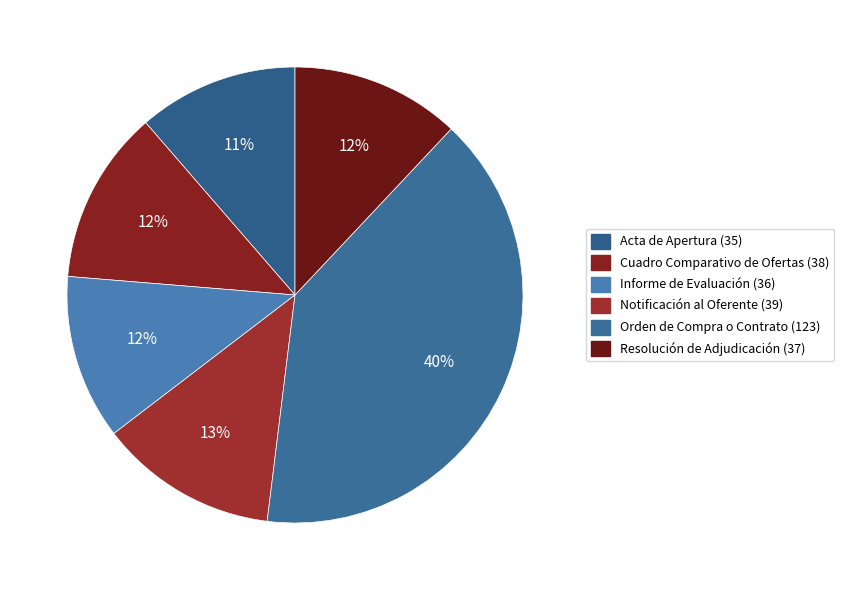

Is there any slice that represents more than half of the pie?

No